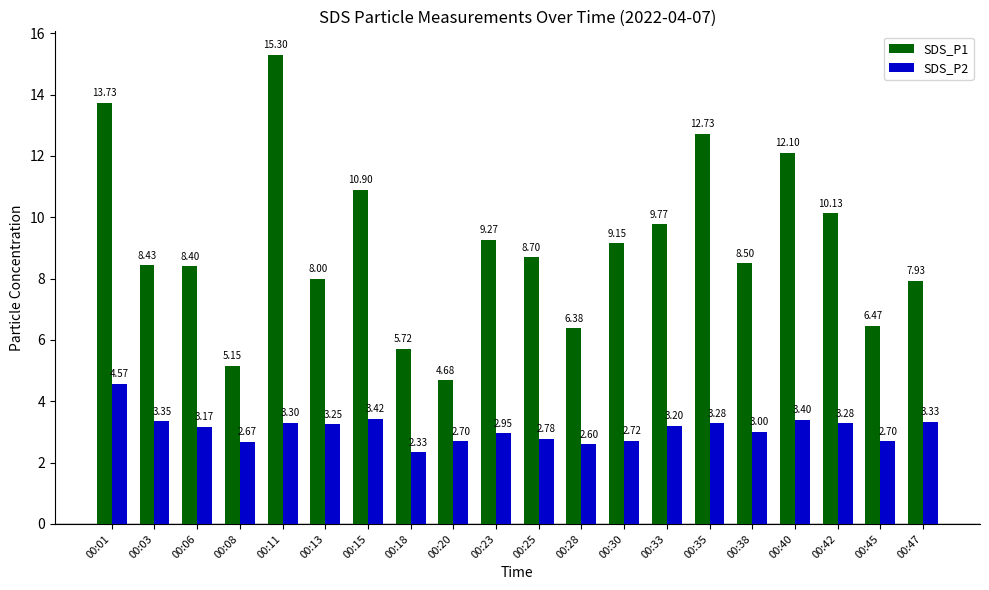

How many data points does each series have?

20